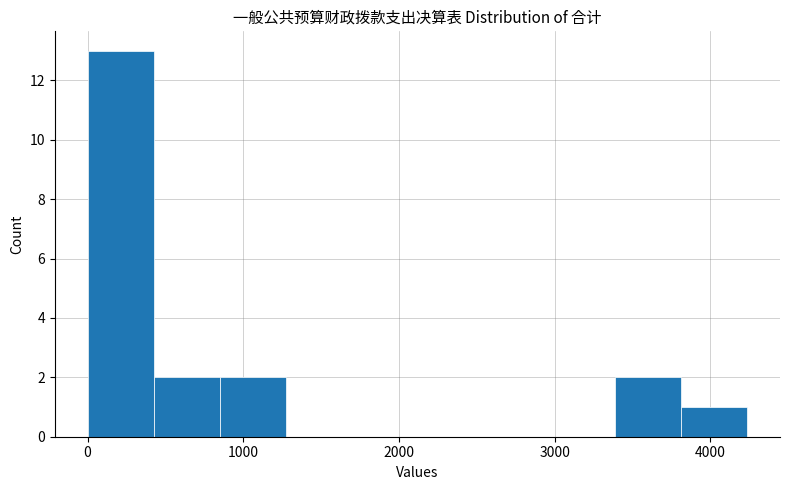

What is the height of the bar covering 0 to 400 on the x-axis? Neither the bar edges nor the heights are printed on the chart, so give them approximately, as read against the axes.

13